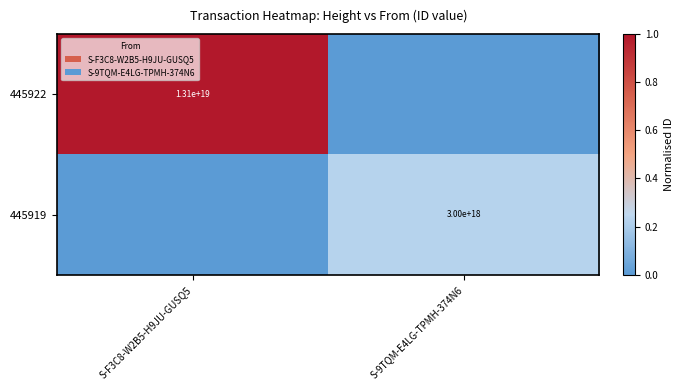

Is it true that 445919 equals 3912656420809576448 at S-9TQM-E4LG-TPMH-374N6?

False